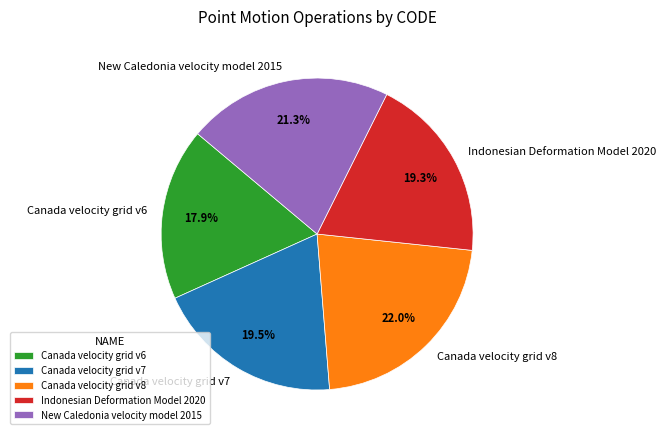

What percentage is the Indonesian Deformation Model 2020 slice, to the nearest percent?

19%